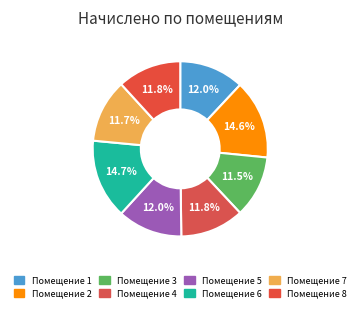

How many slices are in this pie chart?

8